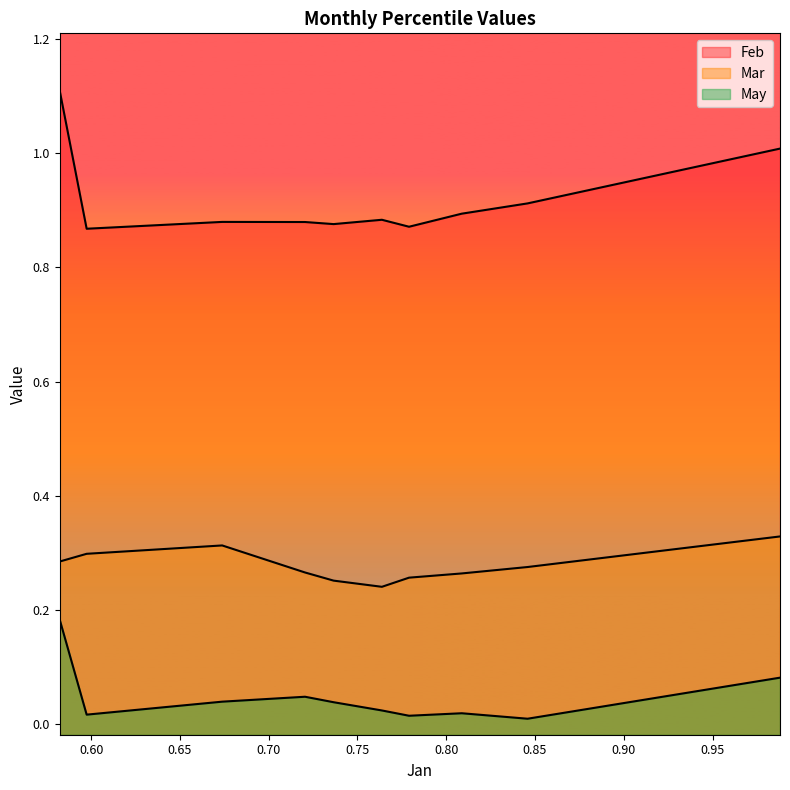

True or false: May has a value of 0.0 at pct65.

True